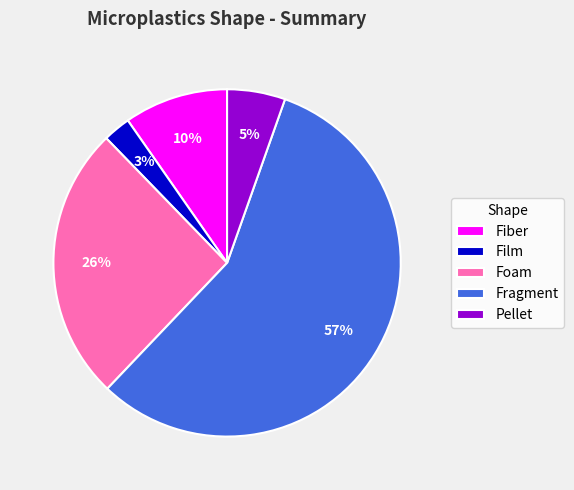

Which category has the biggest portion of the pie?

Fragment